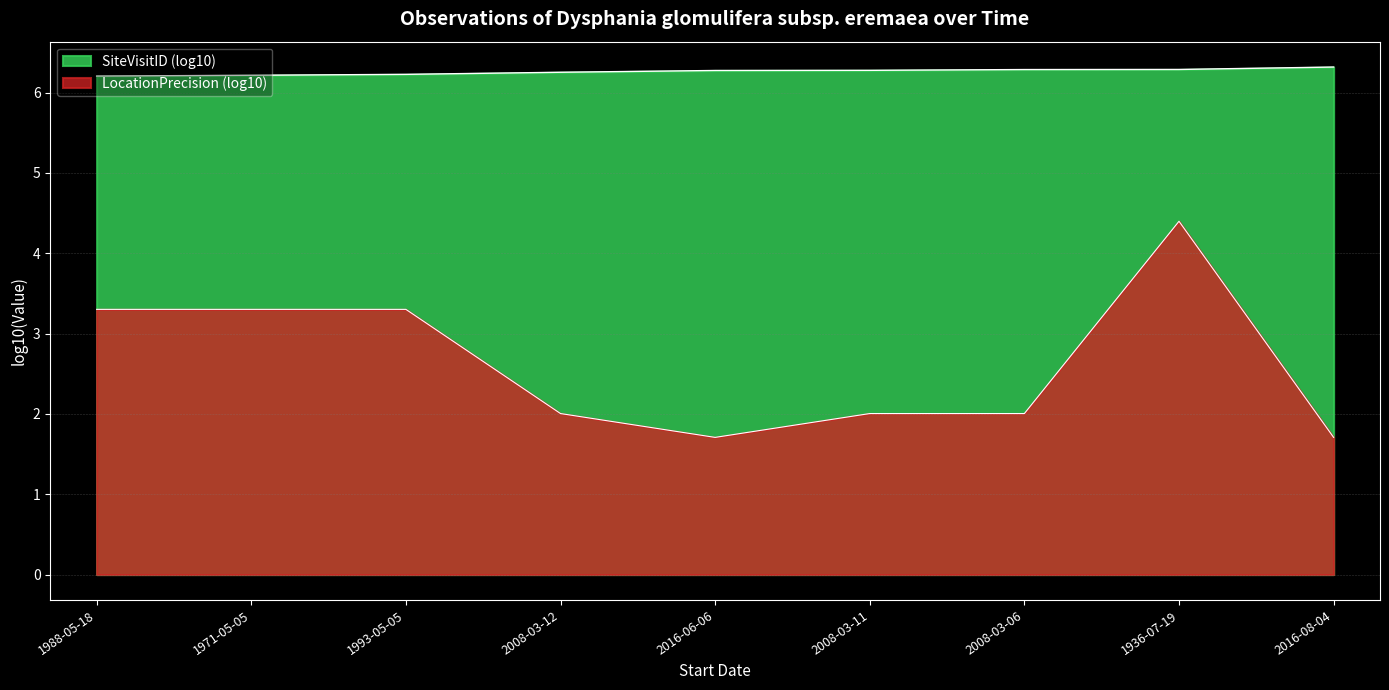

What is the value of the 8th point from the left?

6.3